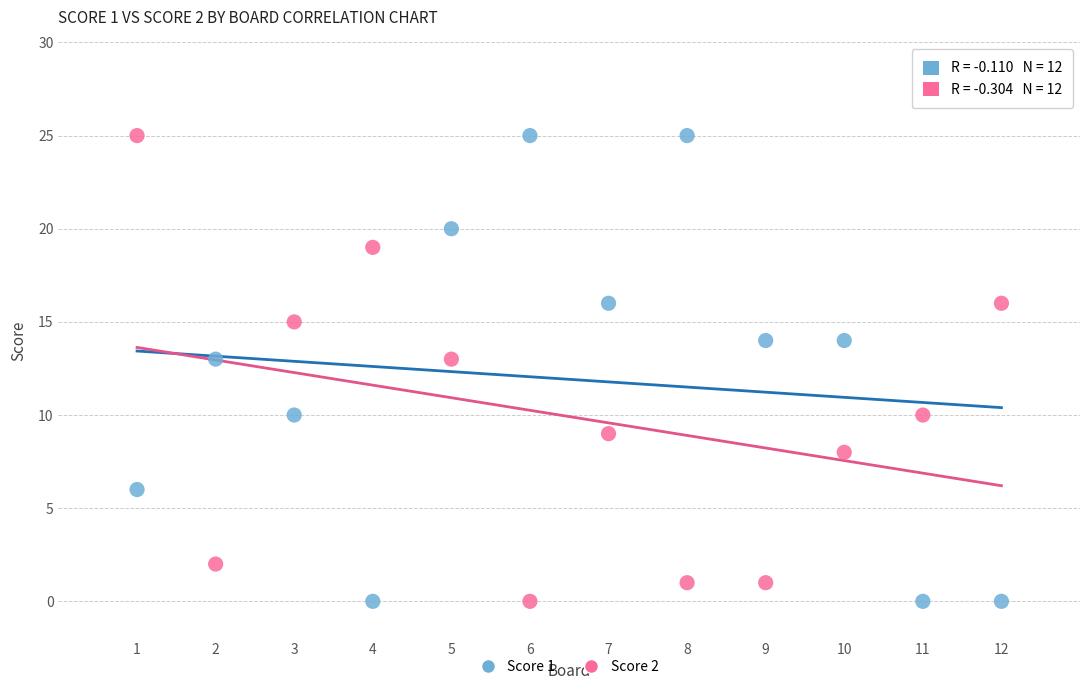

What are all the series names shown in the legend?

Score 1, Score 2